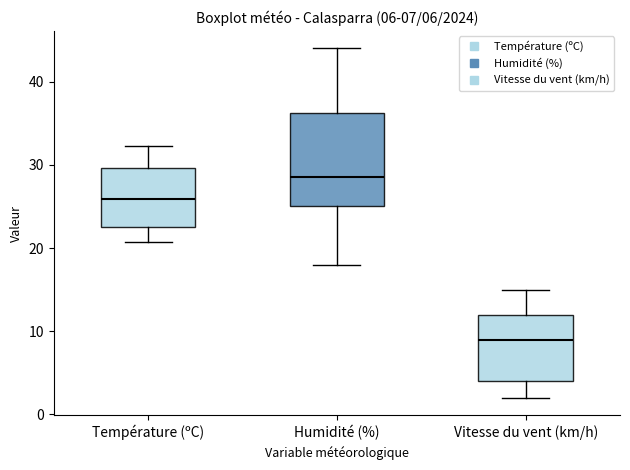

Comparing the boxes themselves (not the whiskers), which one is the tallest?

Humidité (%)